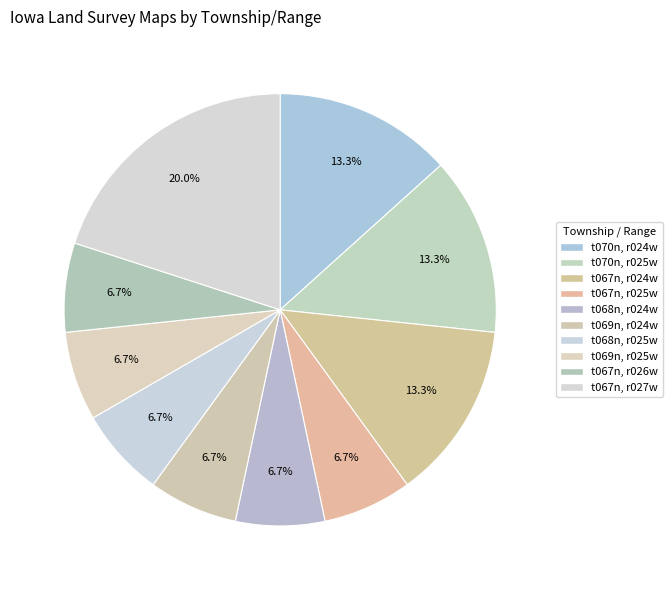

The t069n, r024w slice represents 1% of the pie. True or false?

False